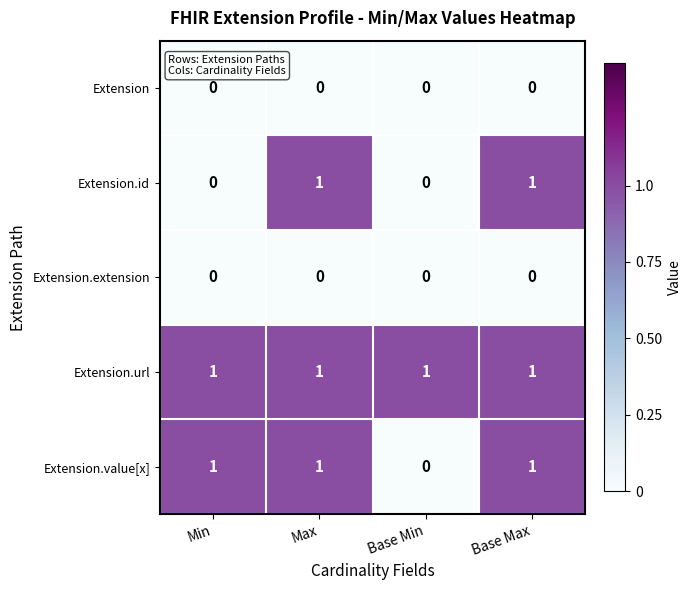

At how many categories does at least one series exceed 0?

4